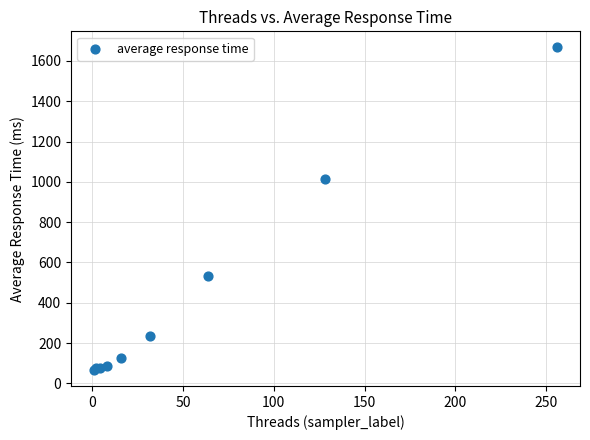

What Y value in the scatter plot is closest to 867?

1012